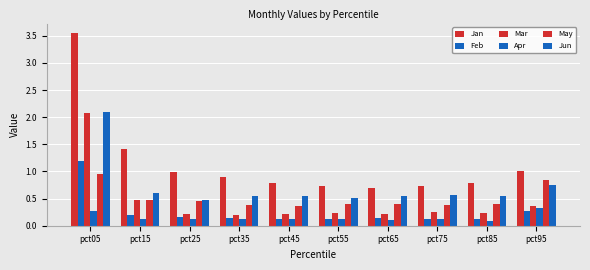

Which series has the widest spread of values?

Jan